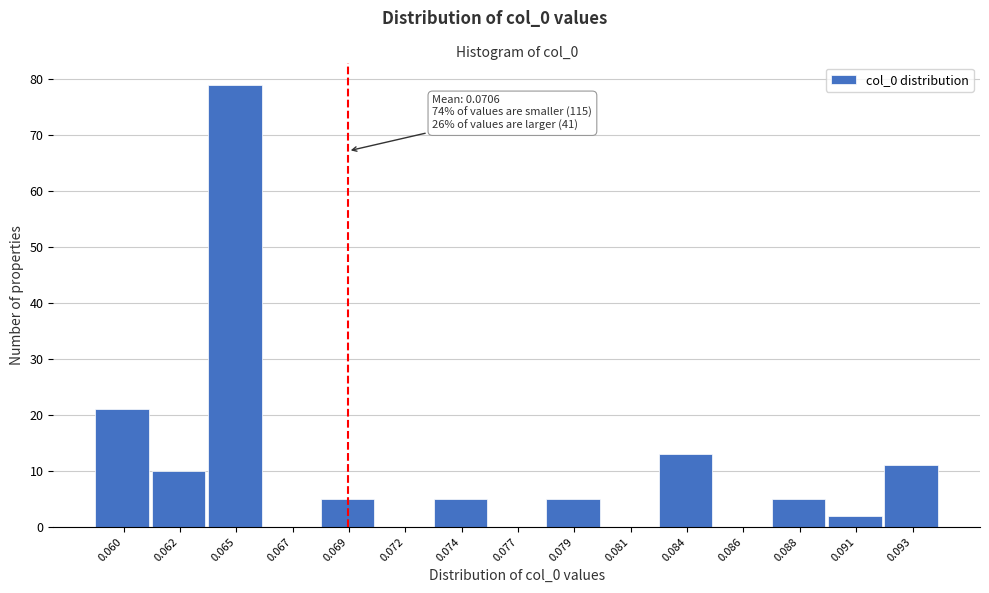

Reading right to left, extract all data points from this chart.

0.093=11	0.091=2	0.088=5	0.086=0	0.084=13	0.081=0	0.079=5	0.077=0	0.074=5	0.072=0	0.069=5	0.067=0	0.065=79	0.062=10	0.060=21